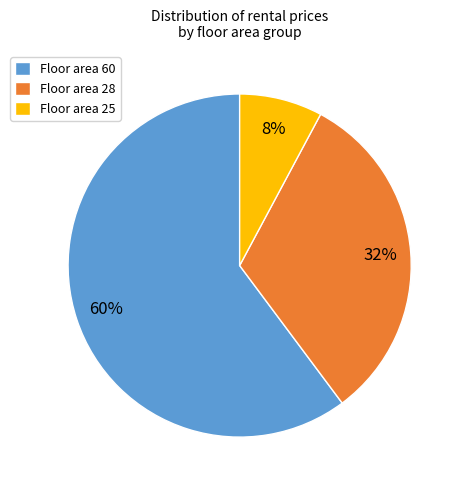

The Floor area 25 slice represents 16% of the pie. True or false?

False